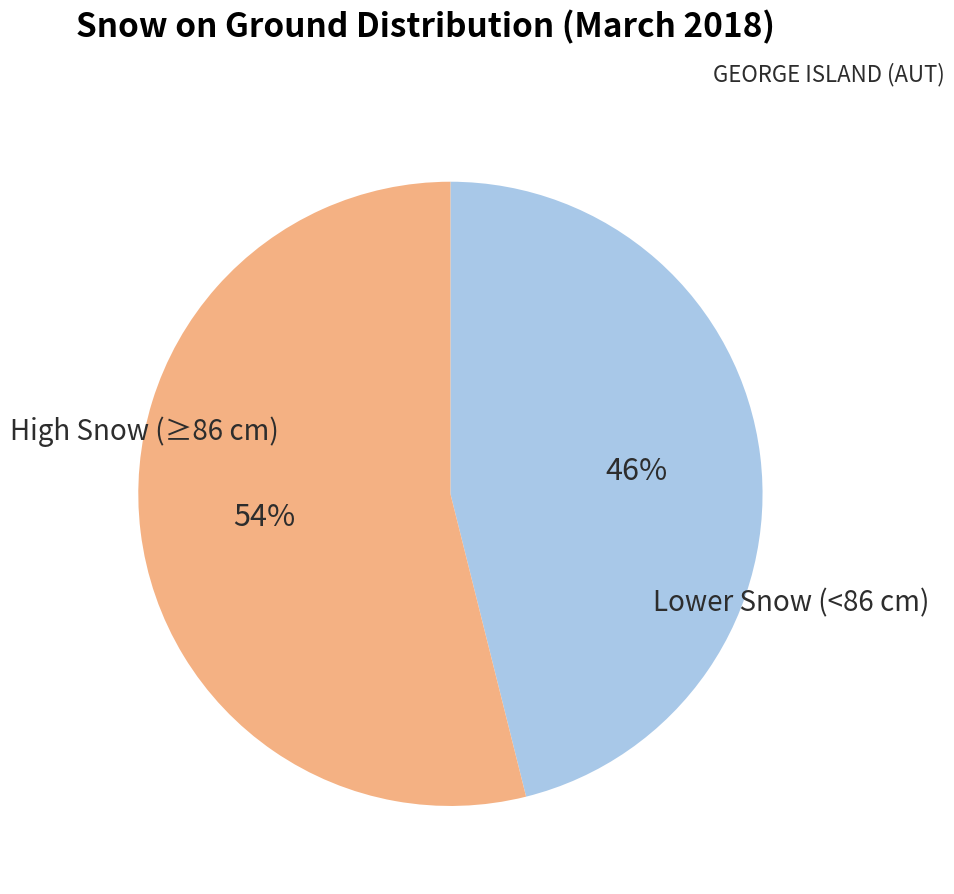

To the nearest percent, what is the average slice percentage?

50%